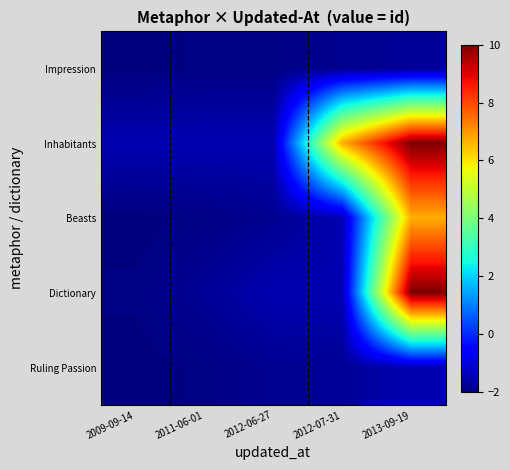

At how many categories does at least one series exceed 9?

1